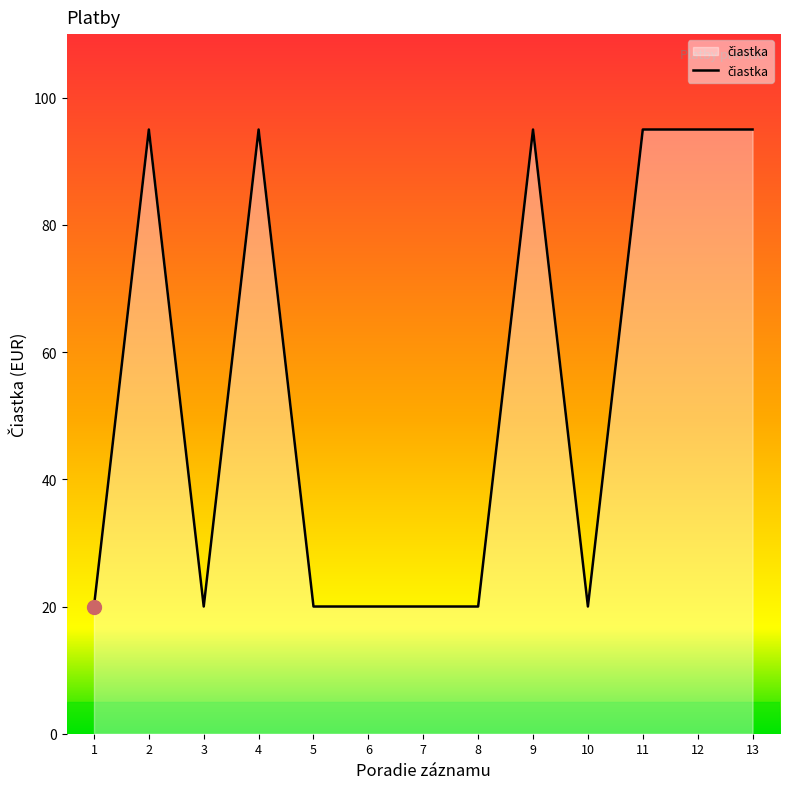

What is the change in value from 3 to 4?

+75